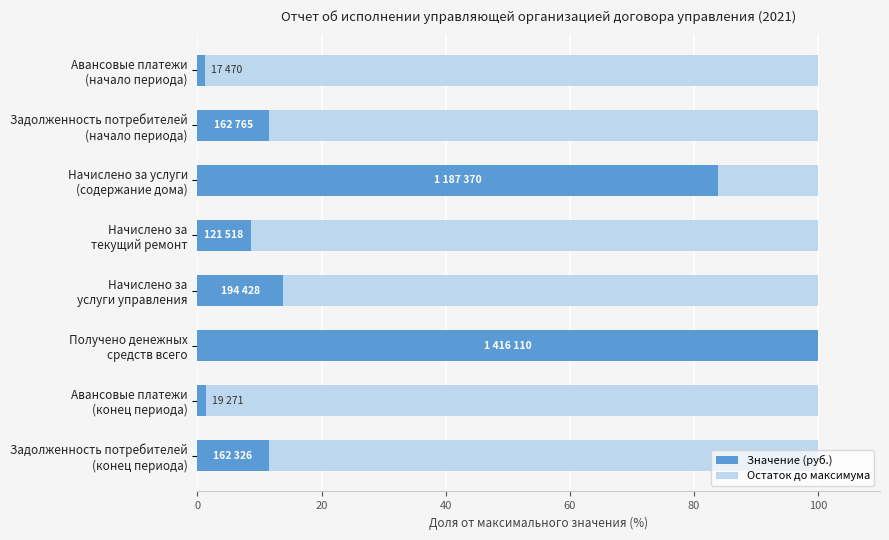

How many distinct data groups are displayed?

2